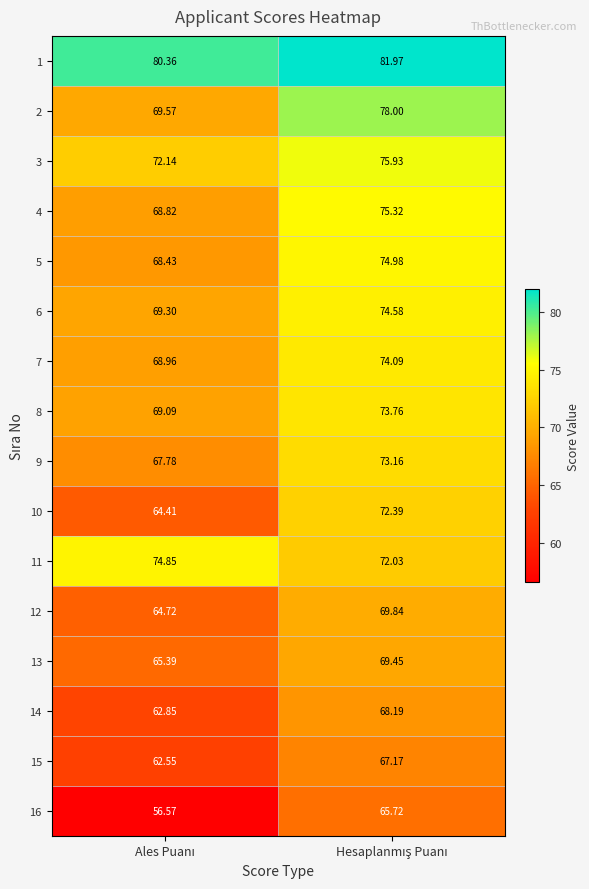

Reading left to right, what are all the values shown in this chart?

1: Ales Puanı=80.4	Hesaplanmış Puanı=82.0
2: Ales Puanı=69.6	Hesaplanmış Puanı=78.0
3: Ales Puanı=72.1	Hesaplanmış Puanı=75.9
4: Ales Puanı=68.8	Hesaplanmış Puanı=75.3
5: Ales Puanı=68.4	Hesaplanmış Puanı=75.0
6: Ales Puanı=69.3	Hesaplanmış Puanı=74.6
7: Ales Puanı=69.0	Hesaplanmış Puanı=74.1
8: Ales Puanı=69.1	Hesaplanmış Puanı=73.8
9: Ales Puanı=67.8	Hesaplanmış Puanı=73.2
10: Ales Puanı=64.4	Hesaplanmış Puanı=72.4
11: Ales Puanı=74.8	Hesaplanmış Puanı=72.0
12: Ales Puanı=64.7	Hesaplanmış Puanı=69.8
13: Ales Puanı=65.4	Hesaplanmış Puanı=69.5
14: Ales Puanı=62.9	Hesaplanmış Puanı=68.2
15: Ales Puanı=62.5	Hesaplanmış Puanı=67.2
16: Ales Puanı=56.6	Hesaplanmış Puanı=65.7